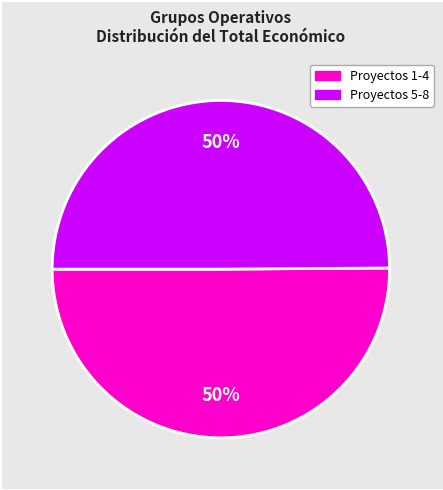

To the nearest percent, what is the average slice percentage?

50%